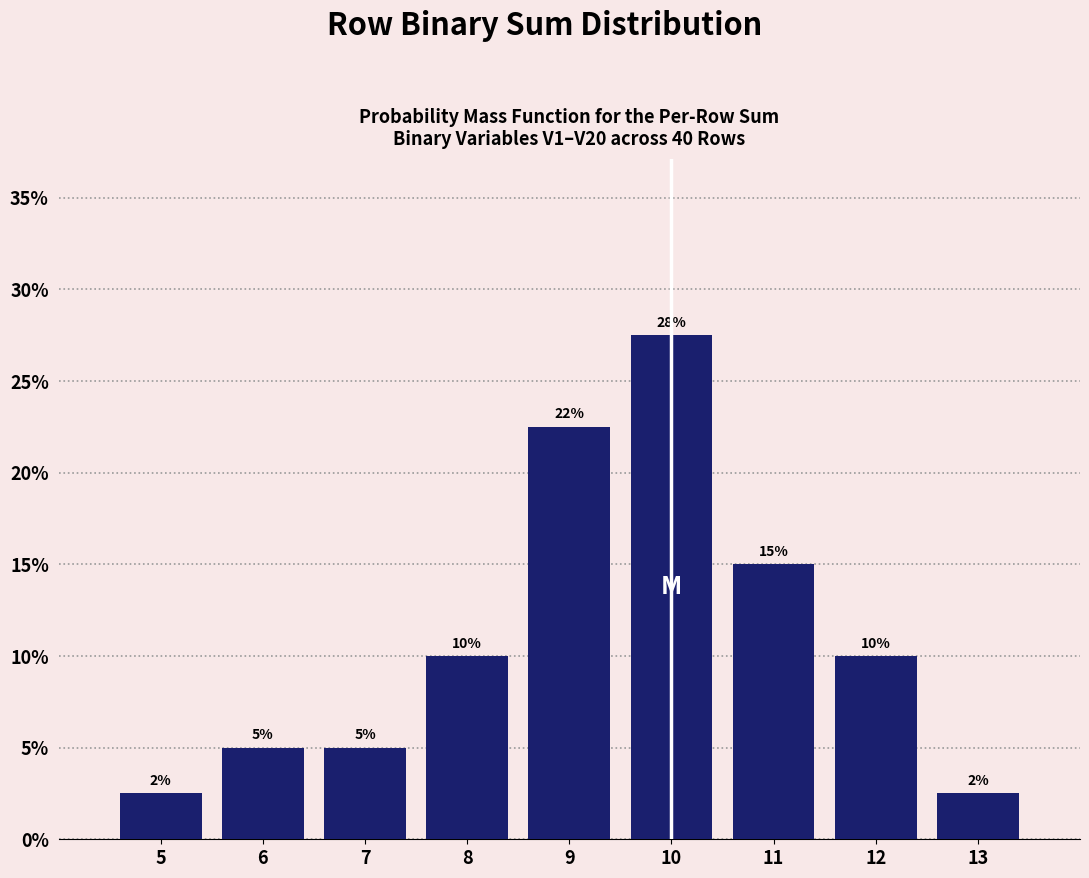

Does the chart contain any negative values?

No